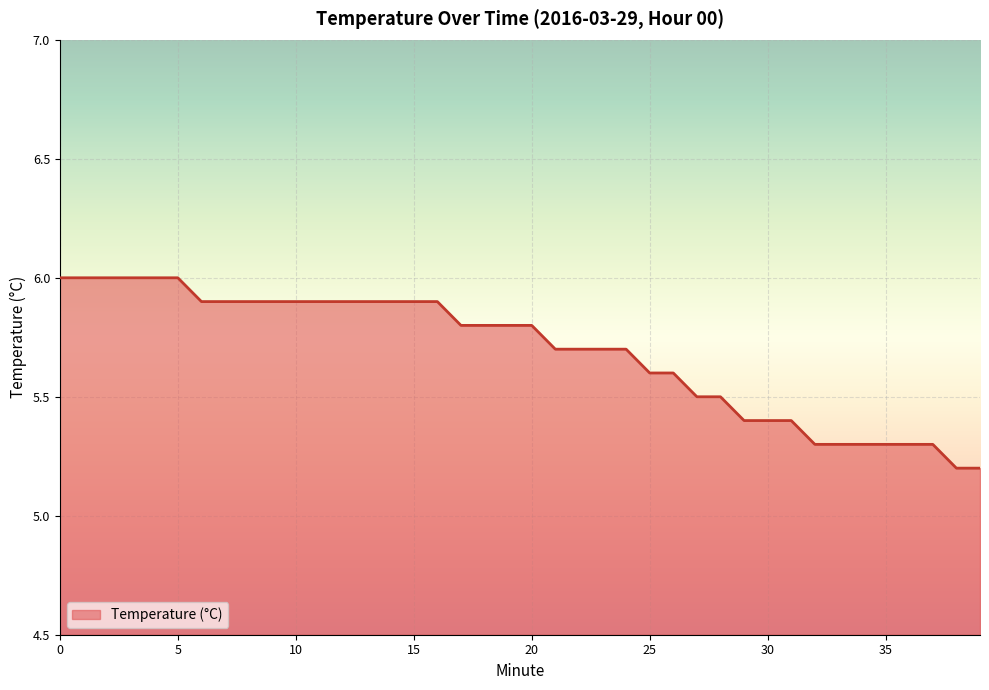

What is the difference between the maximum and minimum values?

0.8